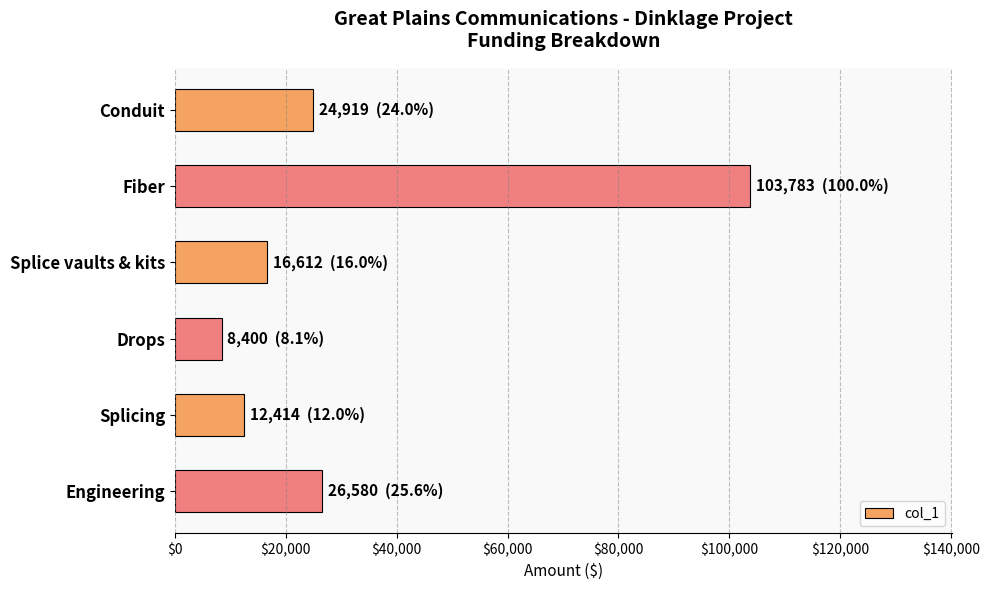

What is the label of the 3rd bar from the bottom?

Drops